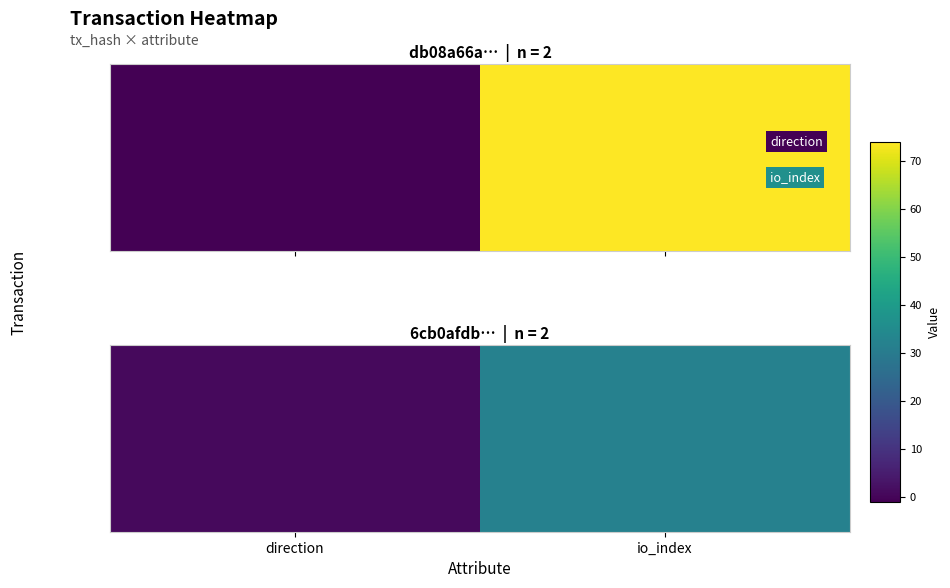

True or false: the data shows 1 at direction.

True